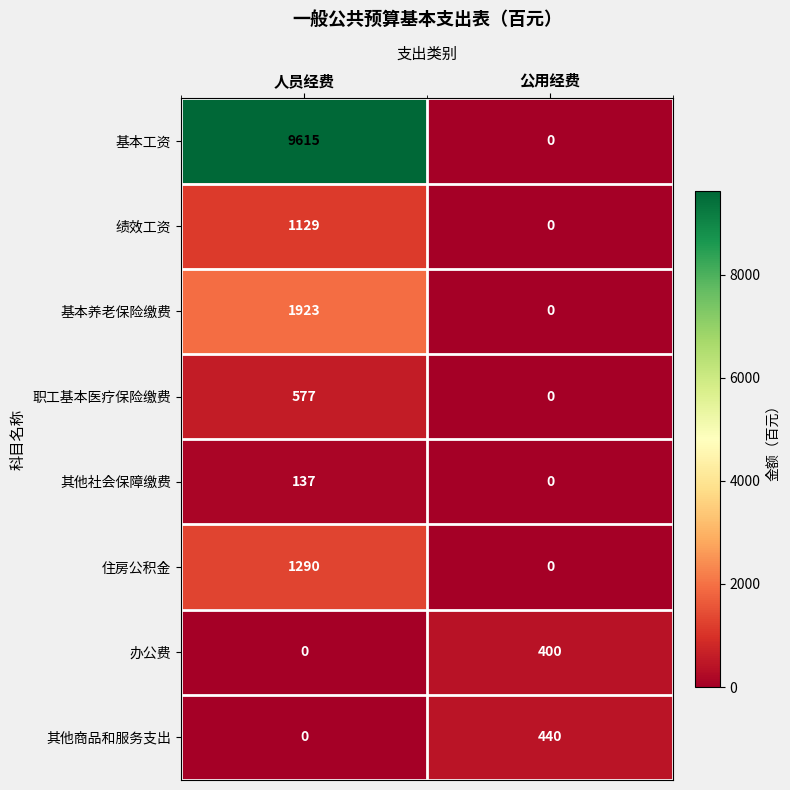

At which category is the sum across all series the highest?

人员经费